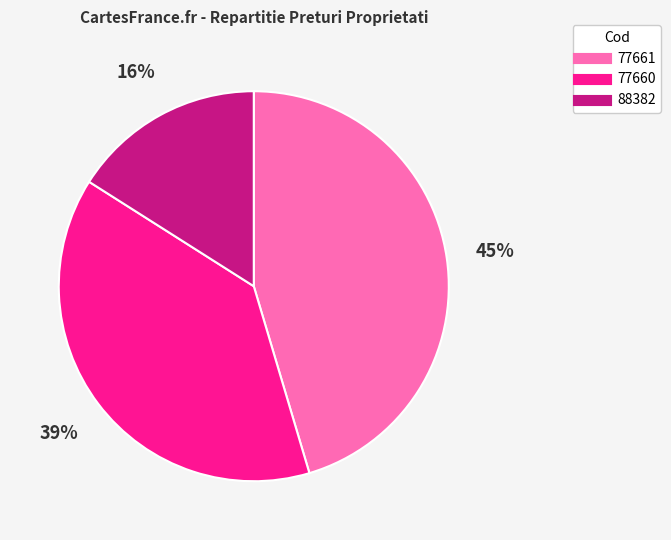

Count the number of slices in the pie.

3